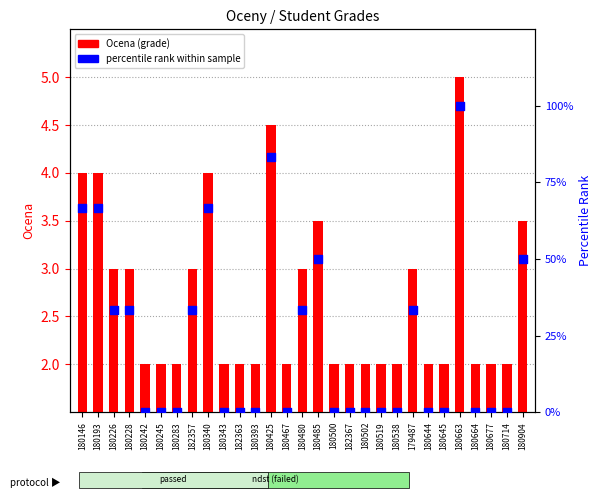

What are all the series names shown in the legend?

Ocena (grade), percentile rank within sample